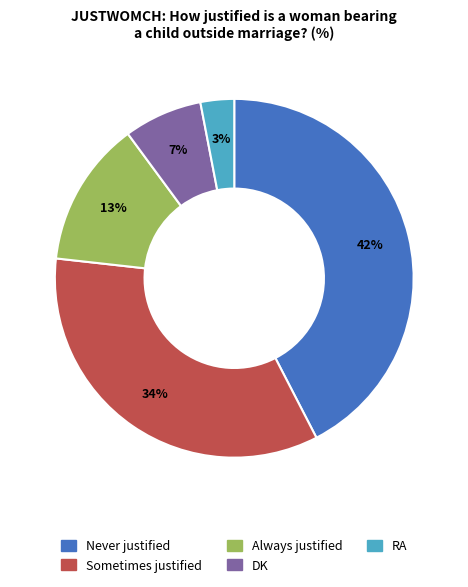

Which category has the biggest portion of the pie?

Never justified